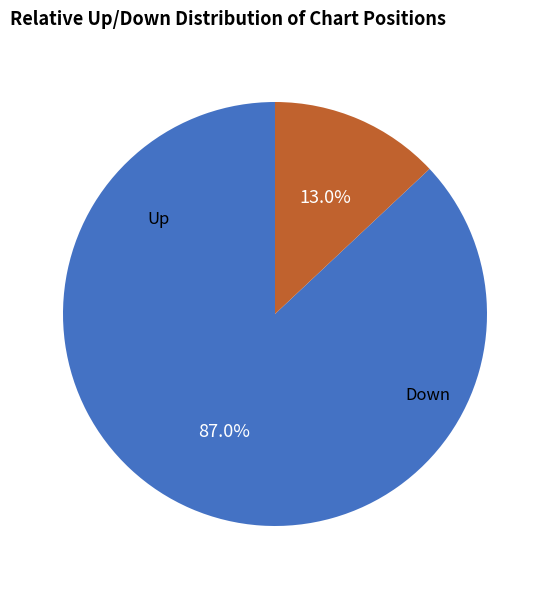

What is the largest slice in the pie chart?

up